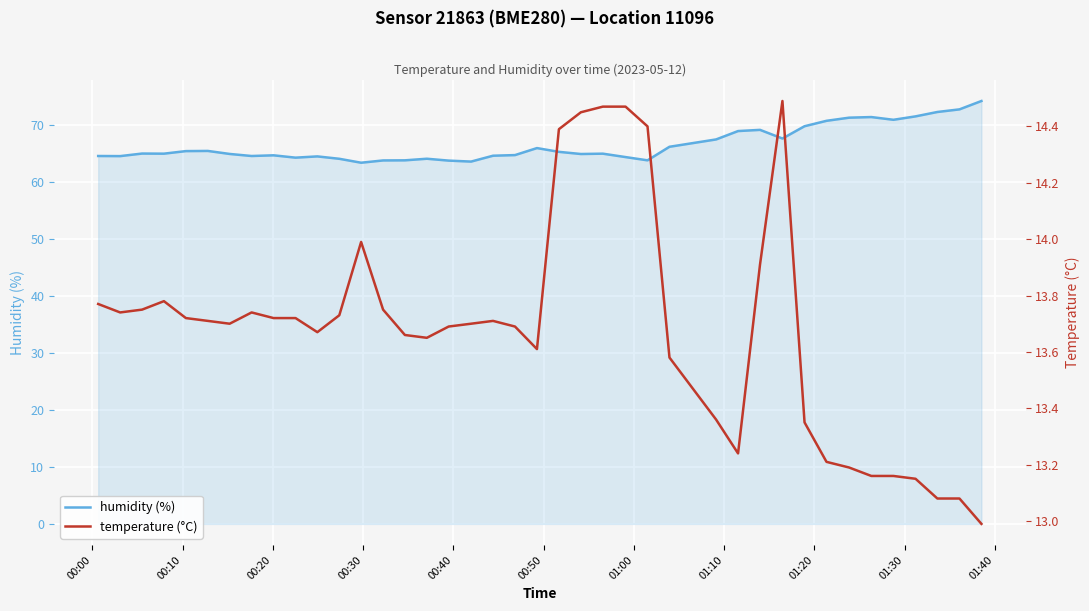

Count the number of categories in the chart.

40